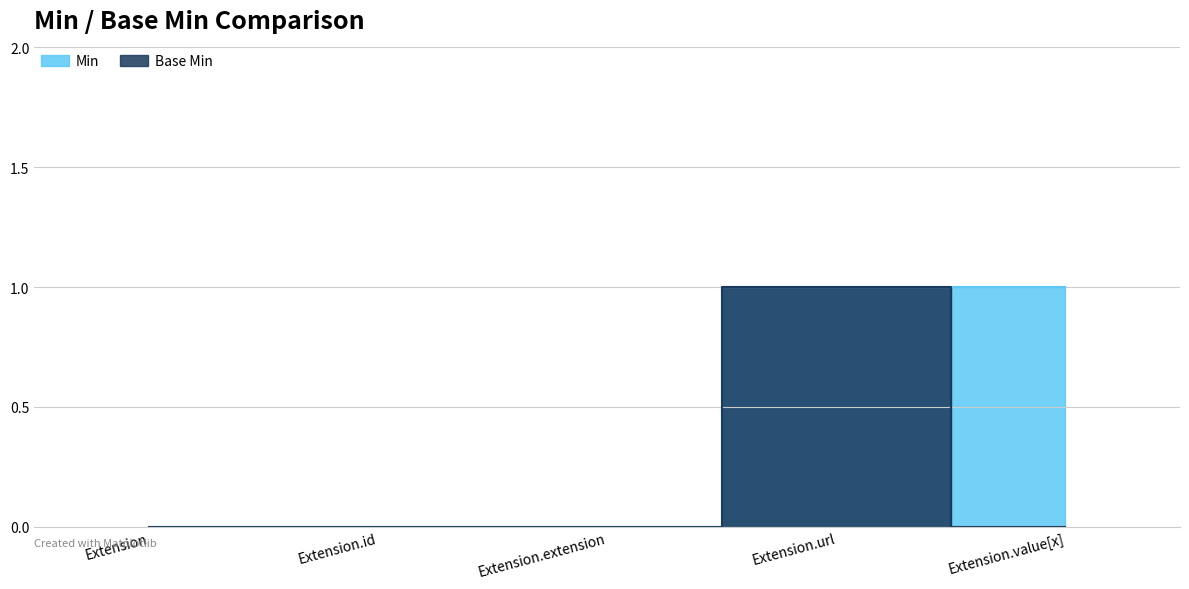

Count the number of data series in this chart.

2